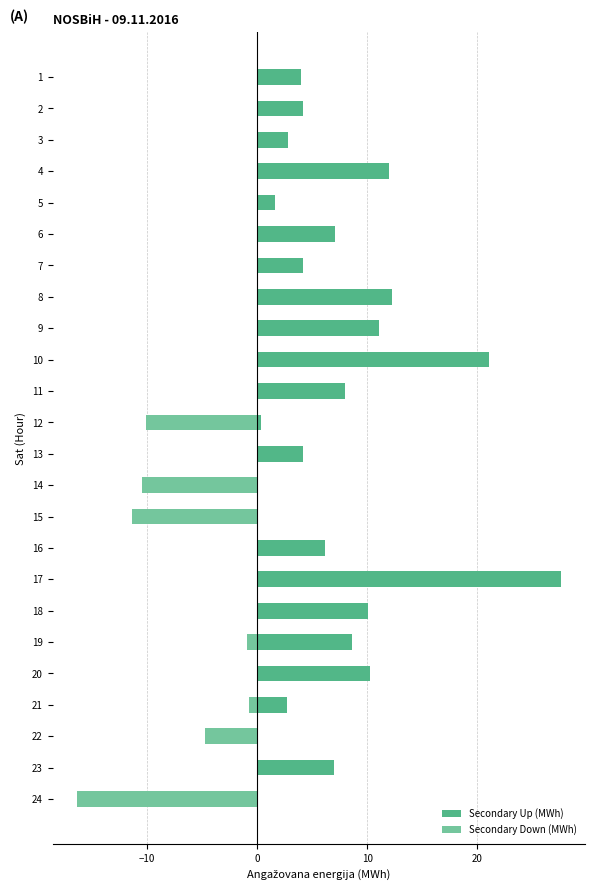

At 8, list the series in order from smallest to largest.

Secondary Down (MWh), Secondary Up (MWh)